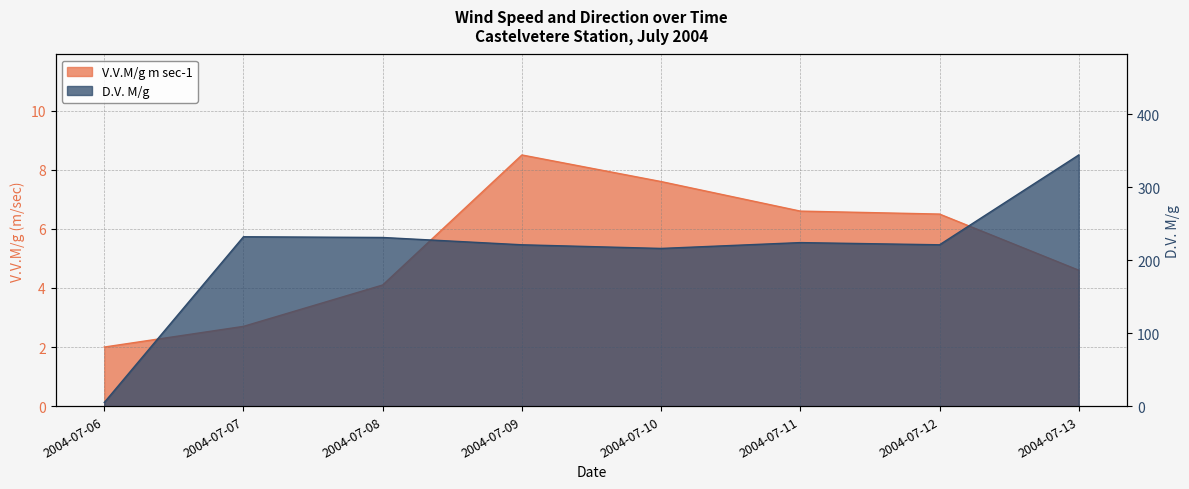

What is the value of the D.V. M/g point at the 6th from the left?

224.0